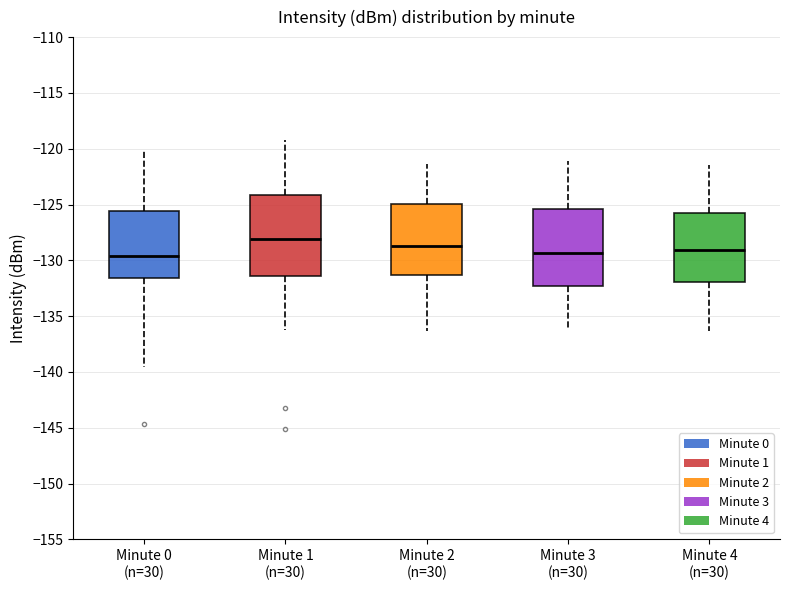

Which box has the highest median line?

Minute 1 (n=30)